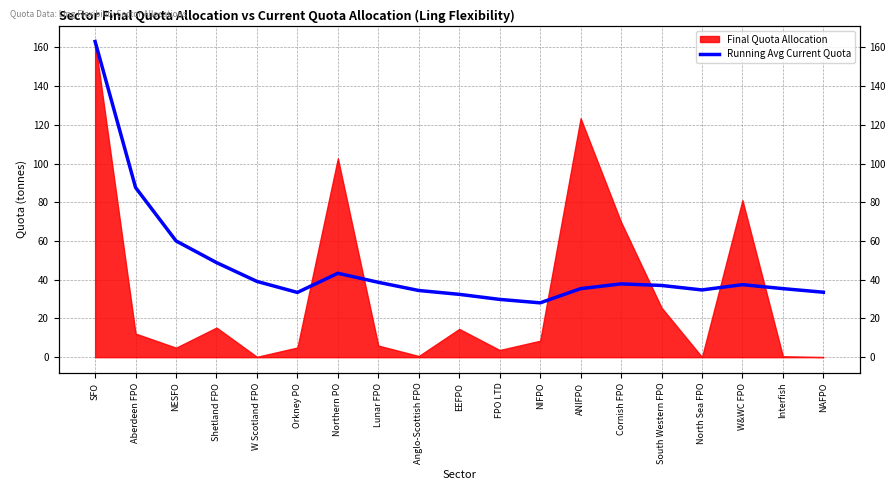

True or false: the data shows 34.7 at North Sea FPO.

True